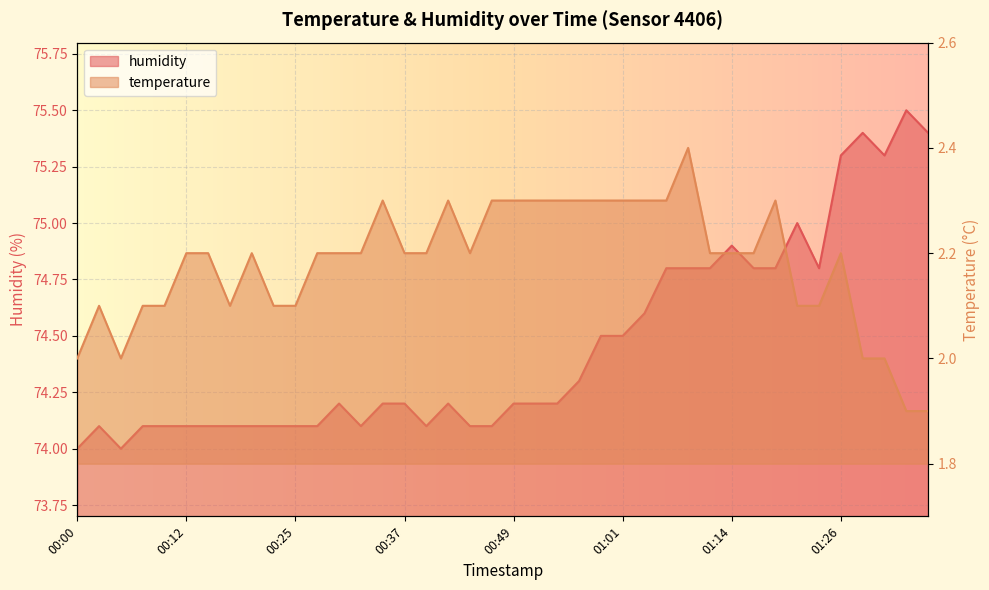

What is the difference between the humidity values at 00:15 and 01:28?

1.3